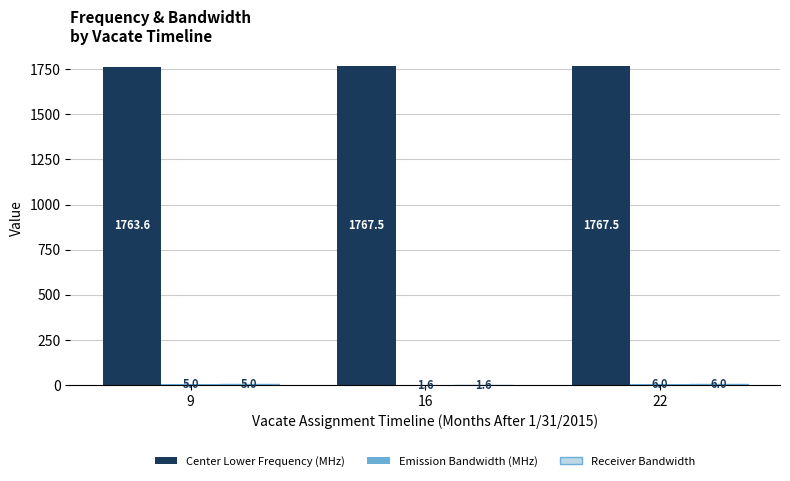

Count the number of data series in this chart.

3